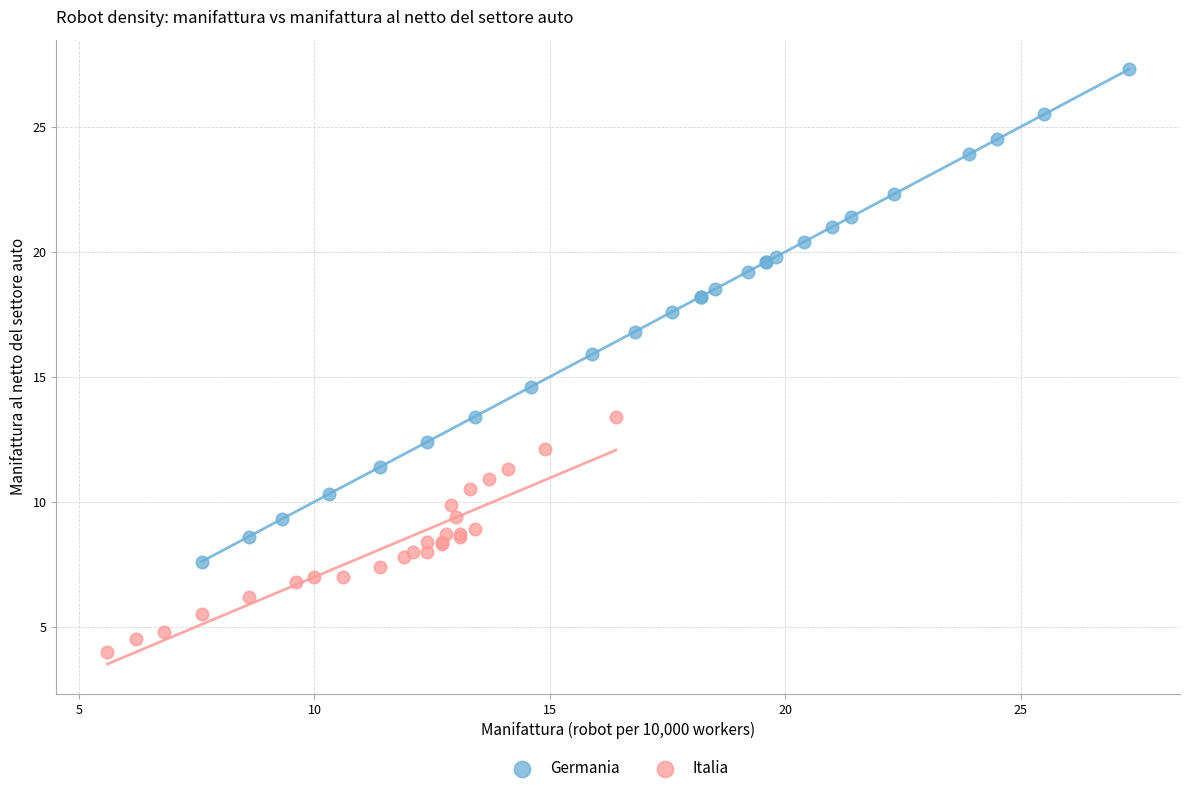

Which series reaches the minimum Y coordinate?

Italia